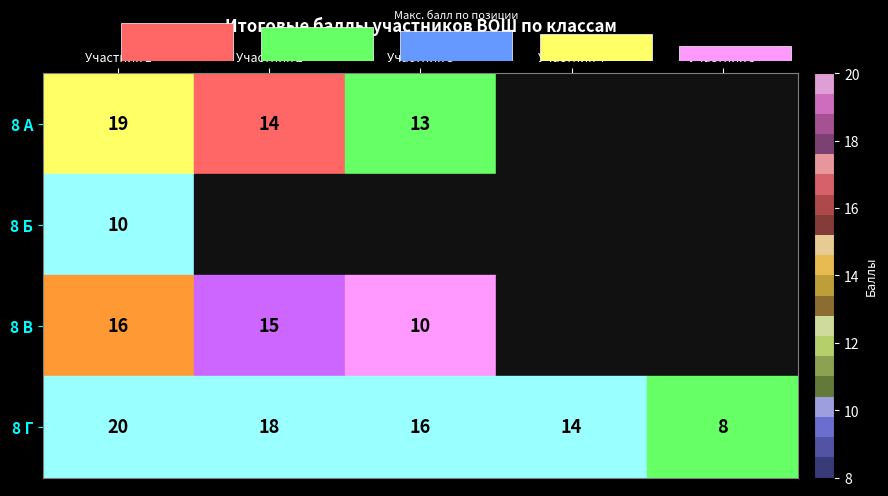

Is it true that 8 В equals 15 at Участник 2?

True